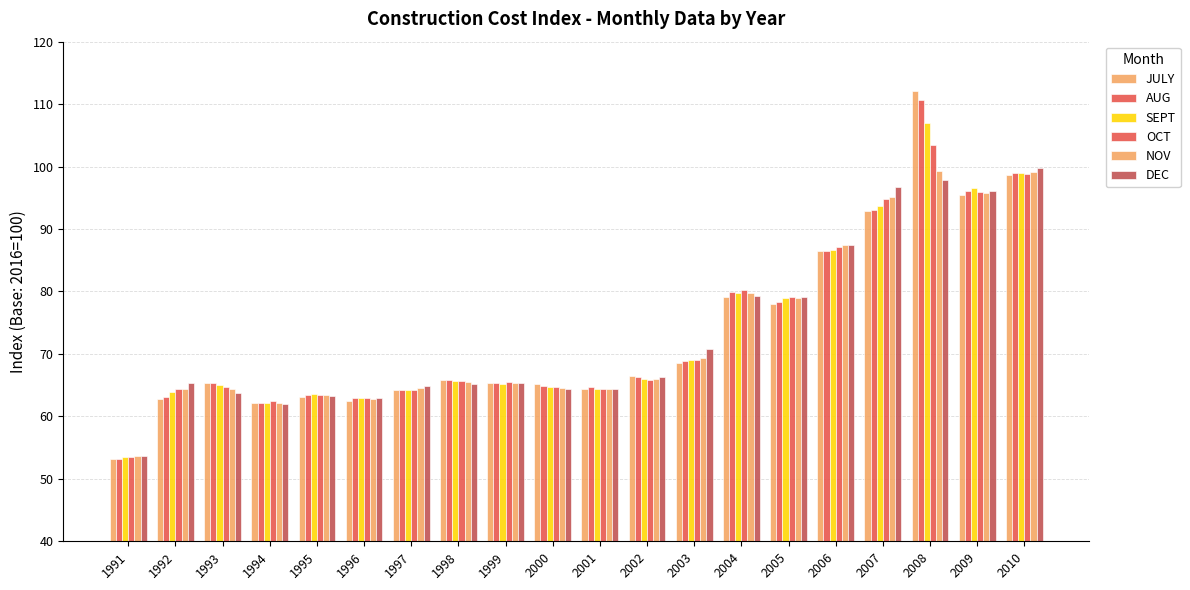

At which label does DEC reach its peak?

2010